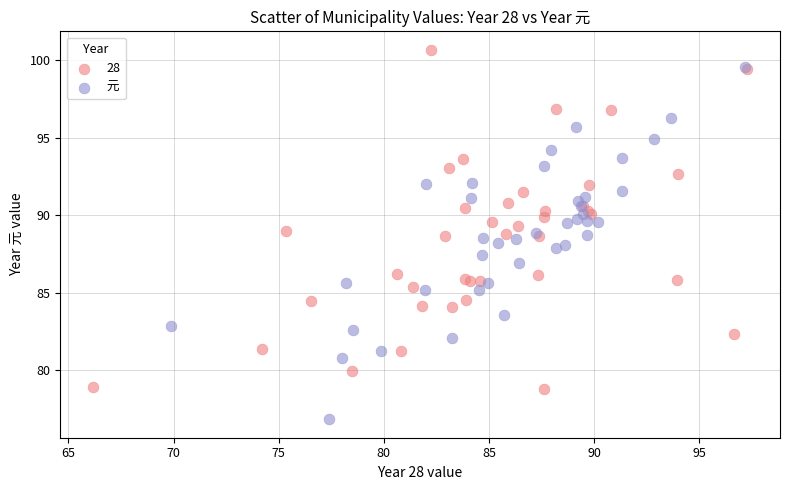

Which series contains the highest Y value?

28